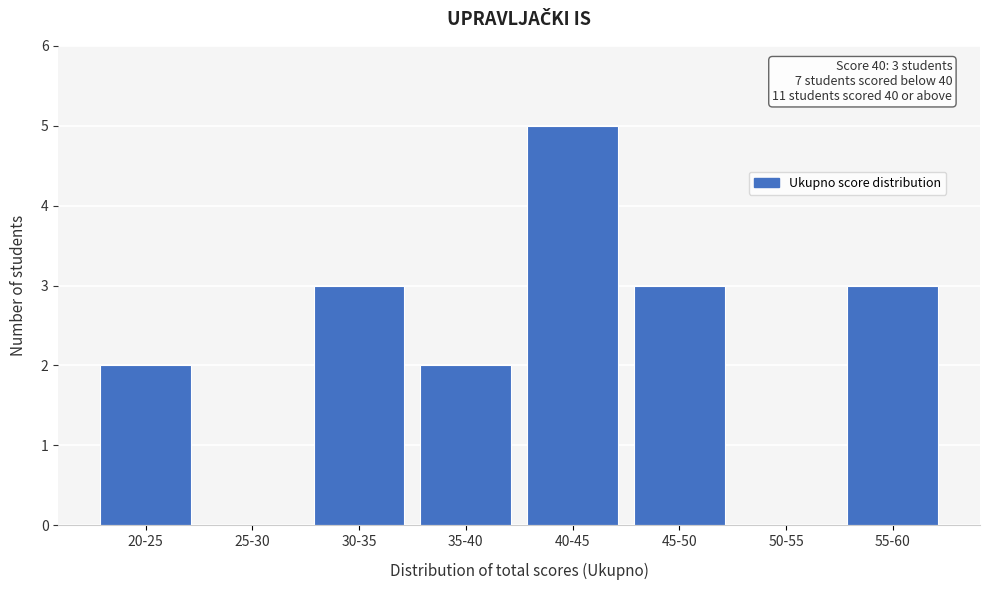

Reading left to right, list all the values displayed in this chart.

20-25=2	25-30=0	30-35=3	35-40=2	40-45=5	45-50=3	50-55=0	55-60=3